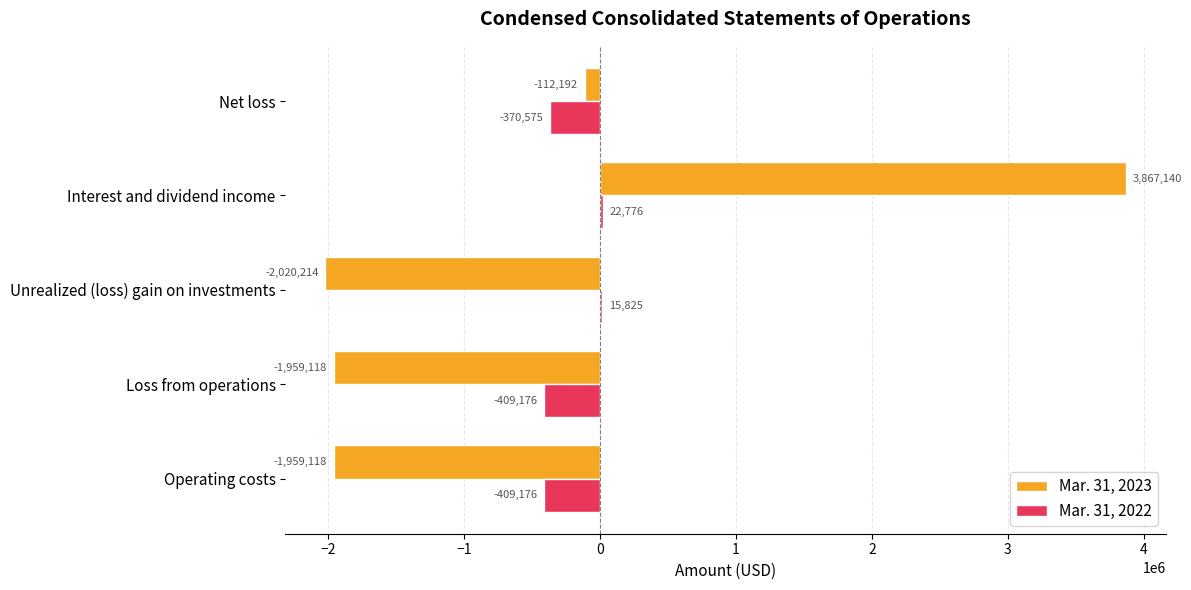

How many values in Mar. 31, 2023 are above zero?

1